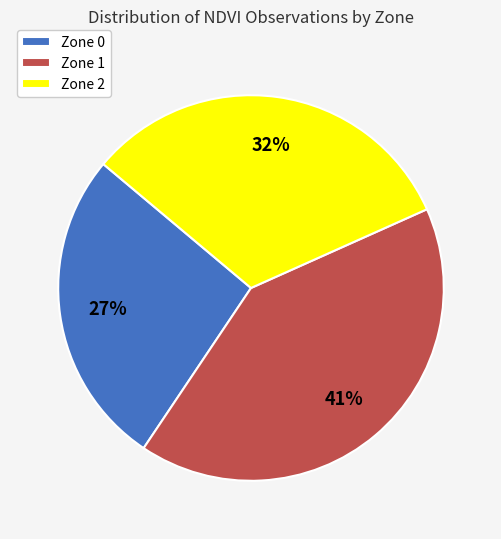

Approximately how many times larger is the value at Zone 2 compared to Zone 1?

0.8